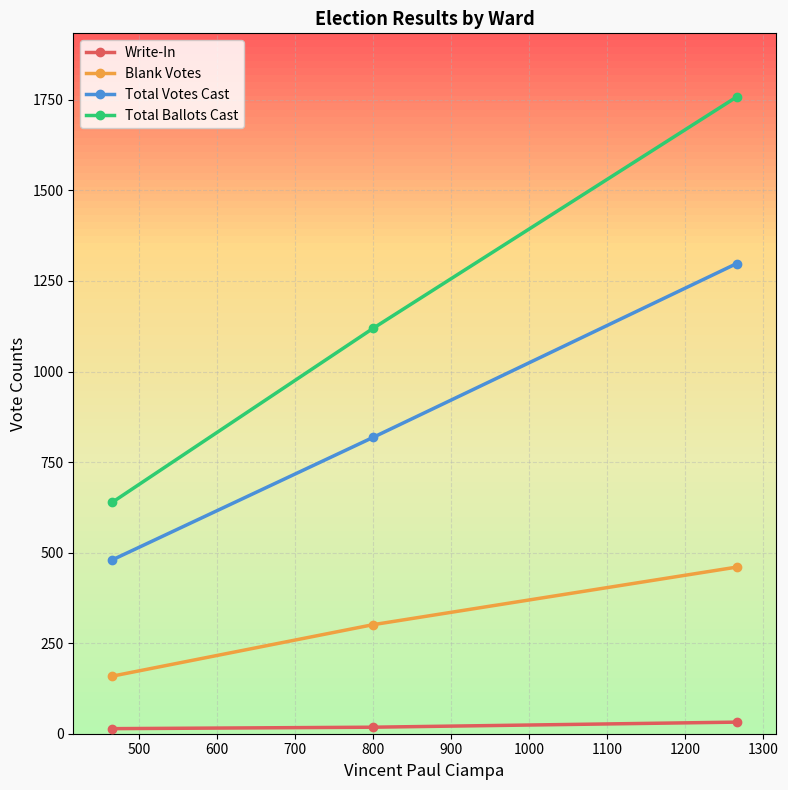

Rank the series by their average value, from lowest to highest.

Write-In, Blank Votes, Total Votes Cast, Total Ballots Cast